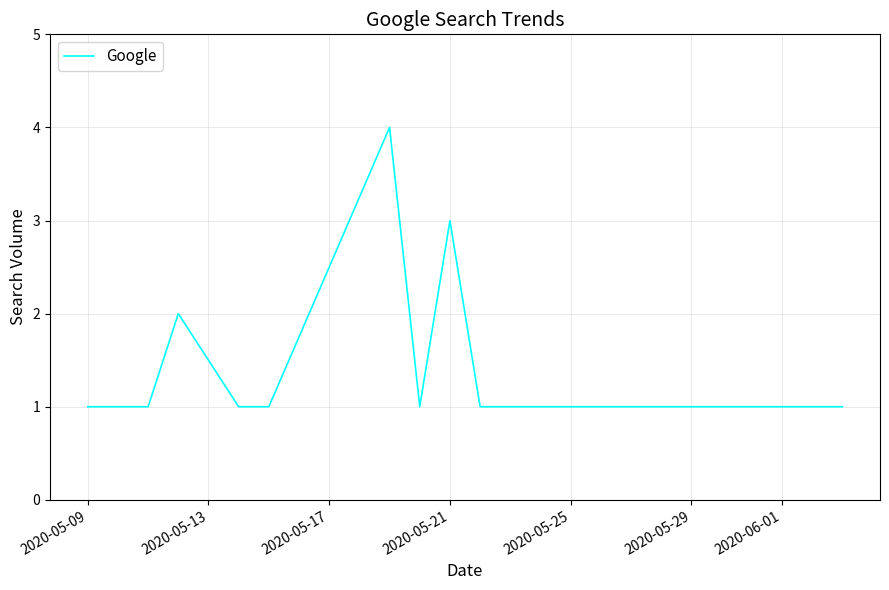

What is the difference between the maximum and minimum values?

3